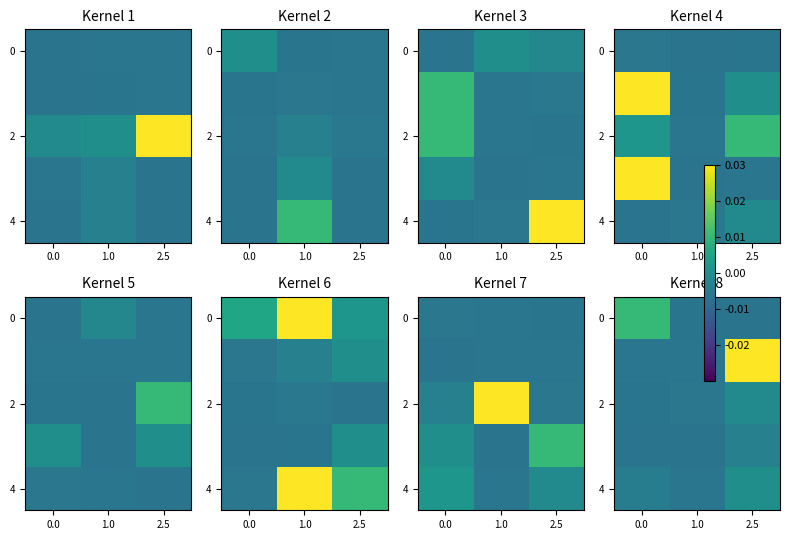

Where is 2 nearest to the value 0?

2.5